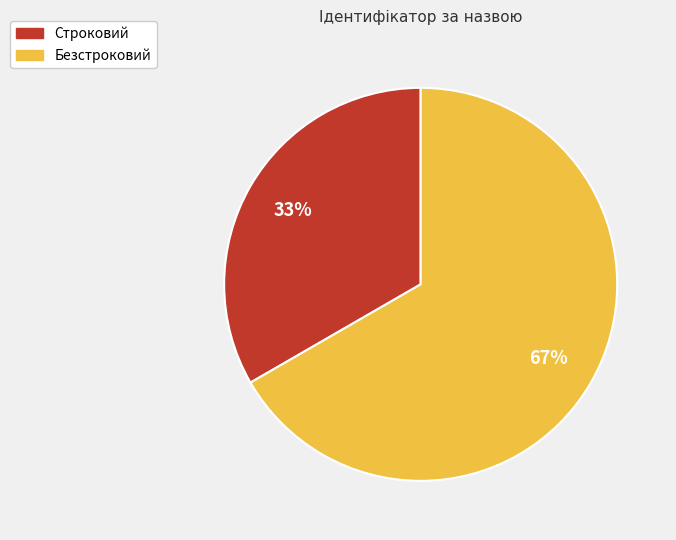

Count the number of slices in the pie.

2